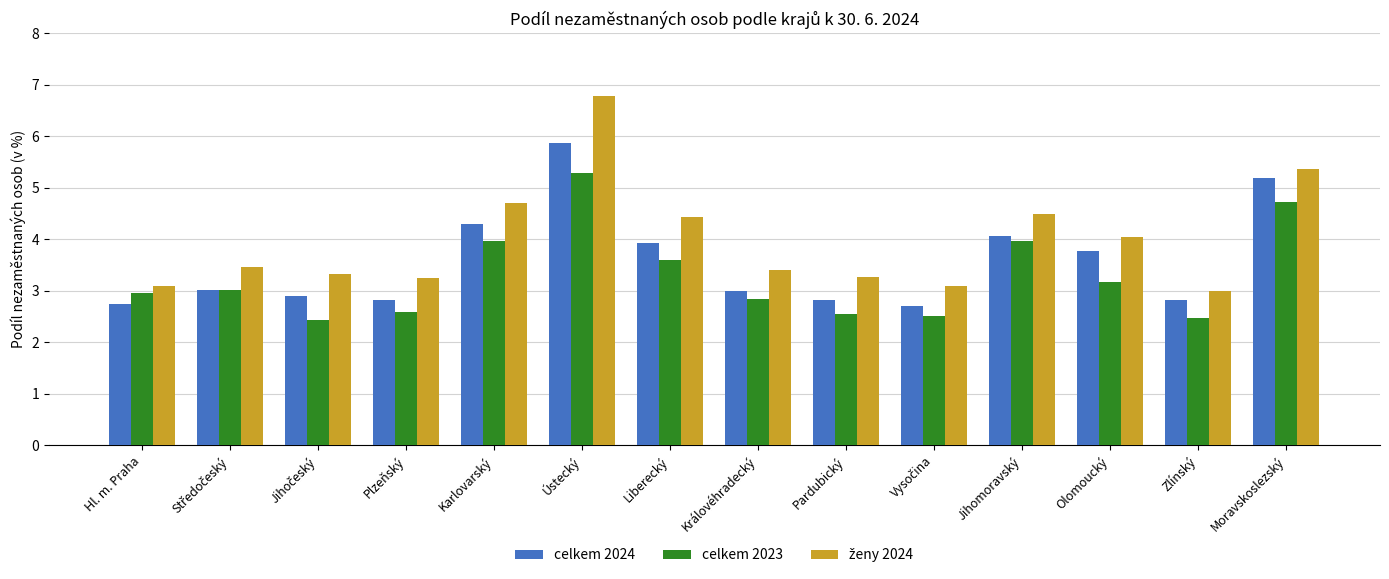

What is the sum of all celkem 2023 values?

46.1